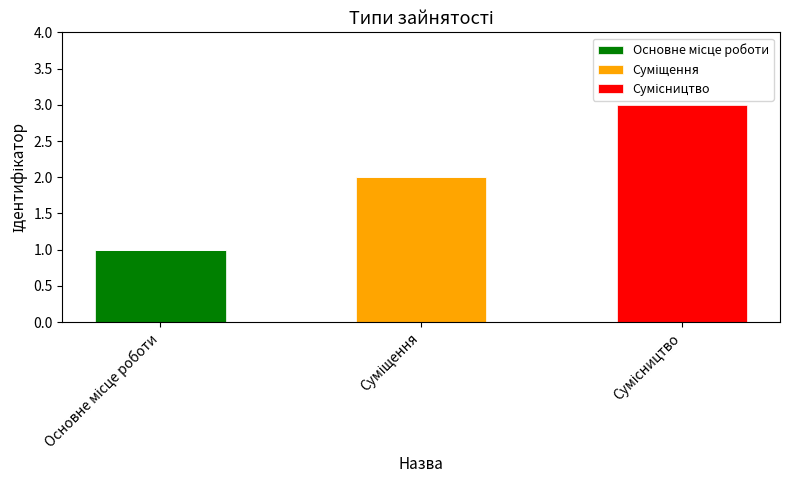

How many series are shown in this chart?

3